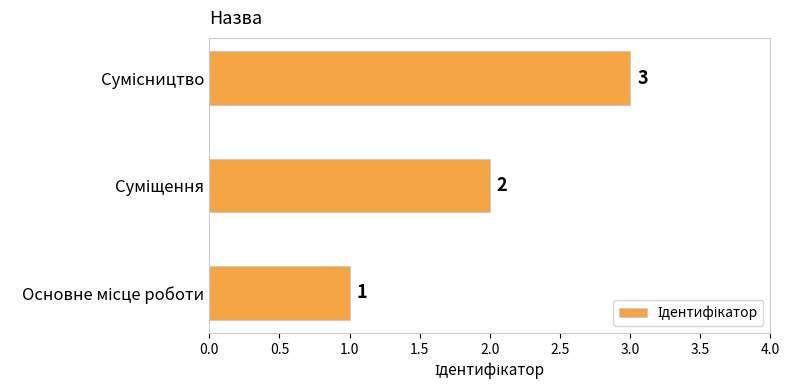

How many values are between 1 and 3?

3